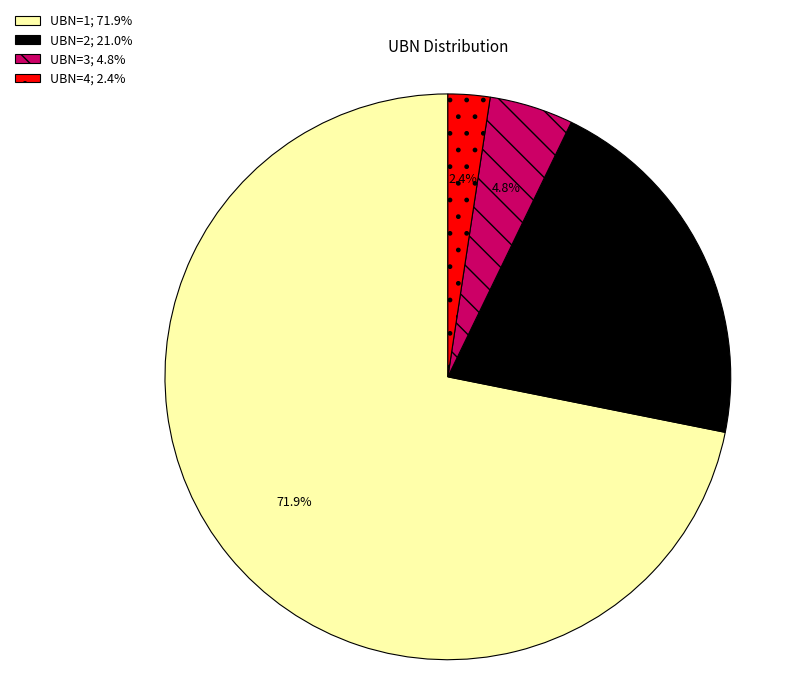

Is the sum of UBN=4; 2.4% and UBN=1; 71.9% greater than half?

Yes